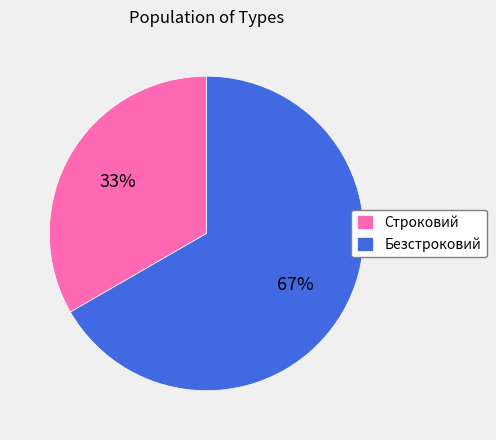

Is it true that Строковий is 33% of the pie?

True